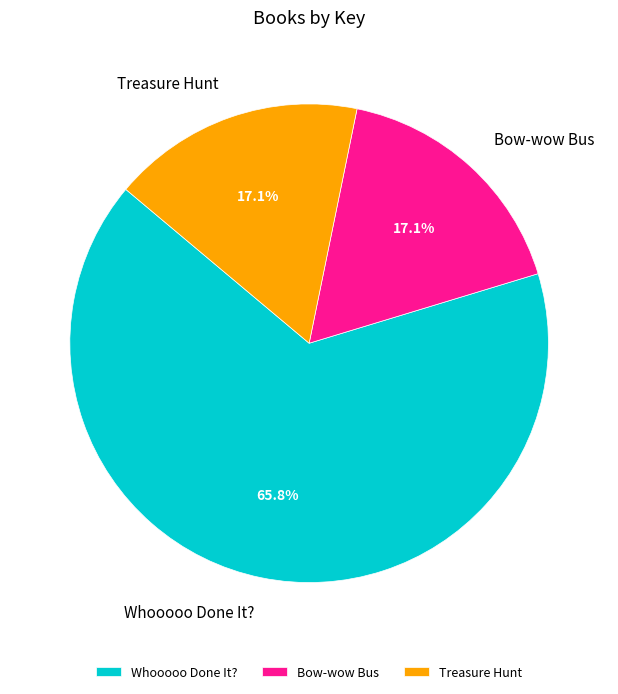

Which category has the biggest portion of the pie?

Whooooo Done It?